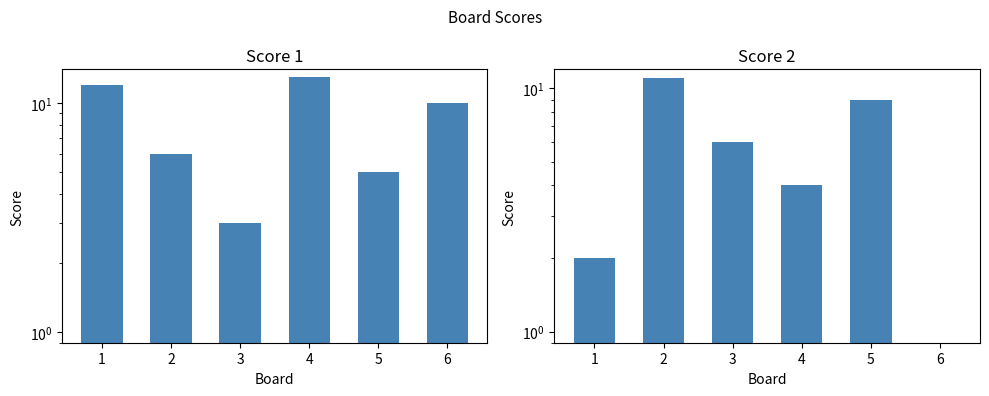

How many Score 2 values are between 2 and 9?

4